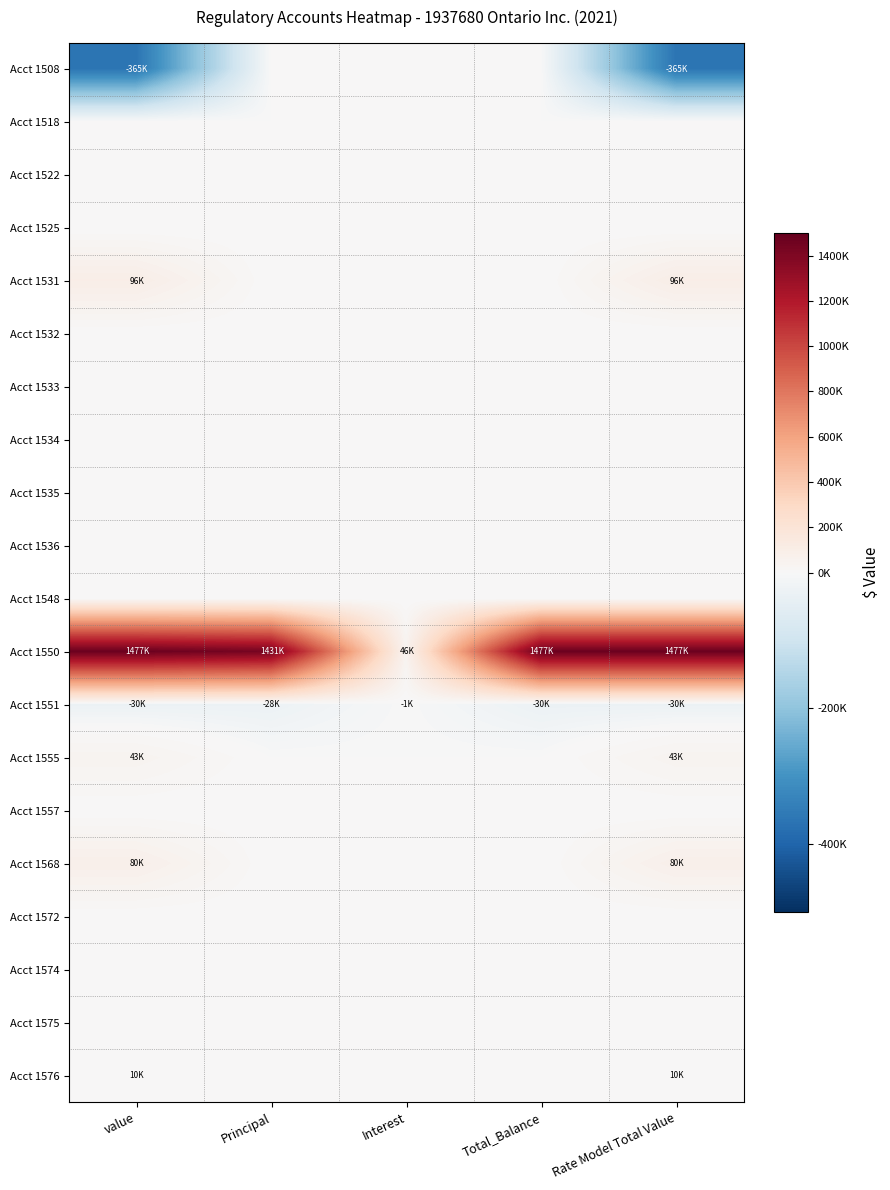

Reading left to right, extract all data points from this chart.

Acct 1508: value=-364884.3	Principal=0.0	Interest=0.0	Total_Balance=0.0	Rate Model Total Value=-364884.3
Acct 1518: value=0.0	Principal=0.0	Interest=0.0	Total_Balance=0.0	Rate Model Total Value=0.0
Acct 1522: value=0.0	Principal=0.0	Interest=0.0	Total_Balance=0.0	Rate Model Total Value=0.0
Acct 1525: value=0.0	Principal=0.0	Interest=0.0	Total_Balance=0.0	Rate Model Total Value=0.0
Acct 1531: value=95928.8	Principal=0.0	Interest=0.0	Total_Balance=0.0	Rate Model Total Value=95928.8
Acct 1532: value=0.0	Principal=0.0	Interest=0.0	Total_Balance=0.0	Rate Model Total Value=0.0
Acct 1533: value=0.0	Principal=0.0	Interest=0.0	Total_Balance=0.0	Rate Model Total Value=0.0
Acct 1534: value=0.0	Principal=0.0	Interest=0.0	Total_Balance=0.0	Rate Model Total Value=0.0
Acct 1535: value=0.0	Principal=0.0	Interest=0.0	Total_Balance=0.0	Rate Model Total Value=0.0
Acct 1536: value=0.0	Principal=0.0	Interest=0.0	Total_Balance=0.0	Rate Model Total Value=0.0
Acct 1548: value=0.0	Principal=0.0	Interest=0.0	Total_Balance=0.0	Rate Model Total Value=0.0
Acct 1550: value=1477239.1	Principal=1430841.4	Interest=46397.8	Total_Balance=1477239.1	Rate Model Total Value=1477239.1
Acct 1551: value=-29539.1	Principal=-28274.8	Interest=-1264.3	Total_Balance=-29539.1	Rate Model Total Value=-29539.1
Acct 1555: value=42930.4	Principal=0.0	Interest=0.0	Total_Balance=0.0	Rate Model Total Value=42930.4
Acct 1557: value=0.0	Principal=0.0	Interest=0.0	Total_Balance=0.0	Rate Model Total Value=0.0
Acct 1568: value=79857.8	Principal=0.0	Interest=0.0	Total_Balance=0.0	Rate Model Total Value=79857.8
Acct 1572: value=0.0	Principal=0.0	Interest=0.0	Total_Balance=0.0	Rate Model Total Value=0.0
Acct 1574: value=0.0	Principal=0.0	Interest=0.0	Total_Balance=0.0	Rate Model Total Value=0.0
Acct 1575: value=0.0	Principal=0.0	Interest=0.0	Total_Balance=0.0	Rate Model Total Value=0.0
Acct 1576: value=9998.0	Principal=0.0	Interest=0.0	Total_Balance=0.0	Rate Model Total Value=9998.0